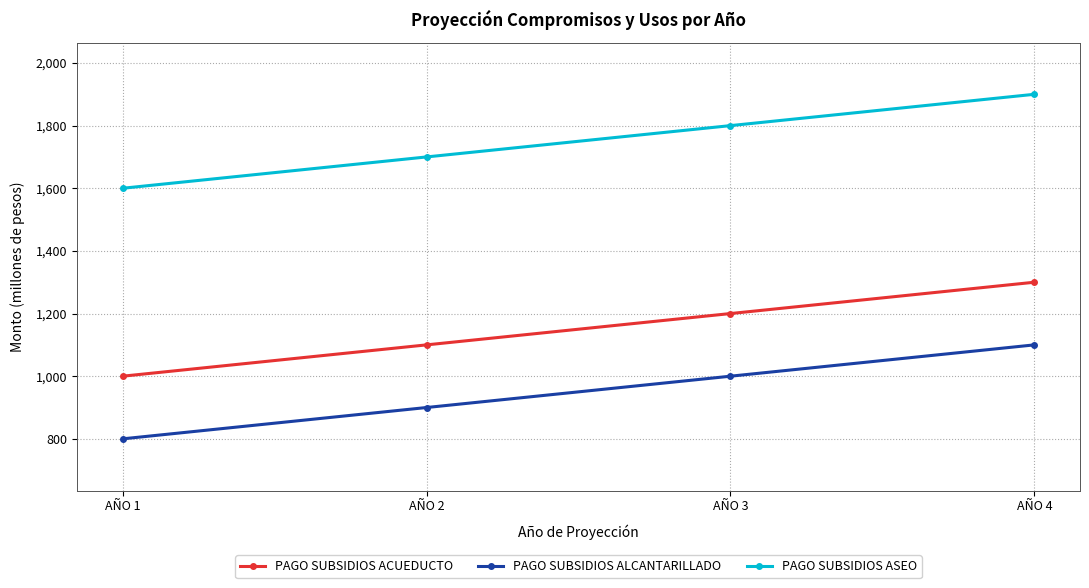

Reading left to right, list all the values displayed in this chart.

PAGO SUBSIDIOS ACUEDUCTO: 1000	1100	1200	1300
PAGO SUBSIDIOS ALCANTARILLADO: 800	900	1000	1100
PAGO SUBSIDIOS ASEO: 1600	1700	1800	1900